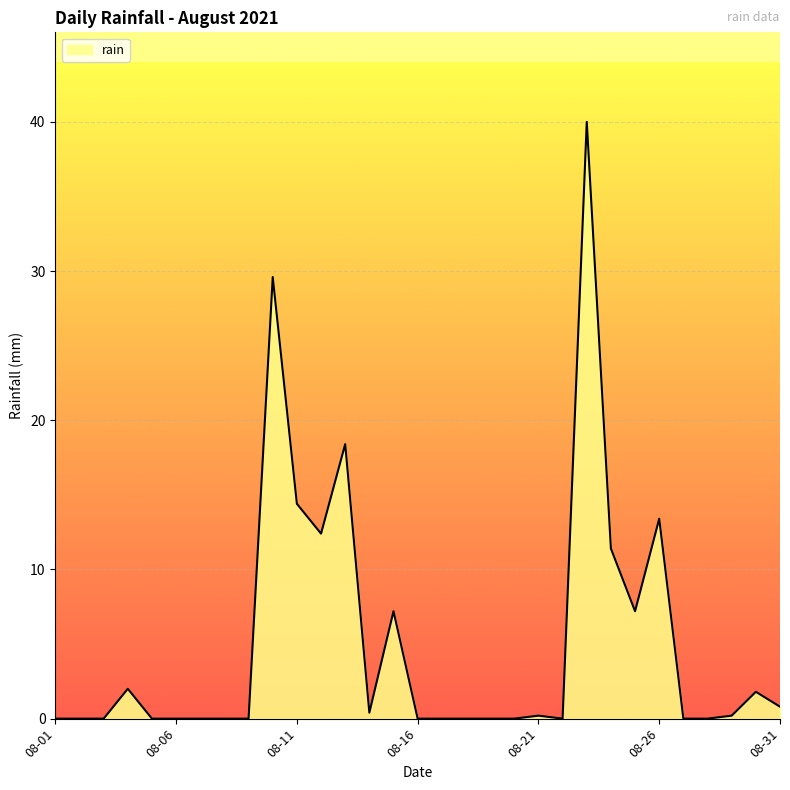

The chart shows a value of -27.4 at 2021-08-28. True or false?

False